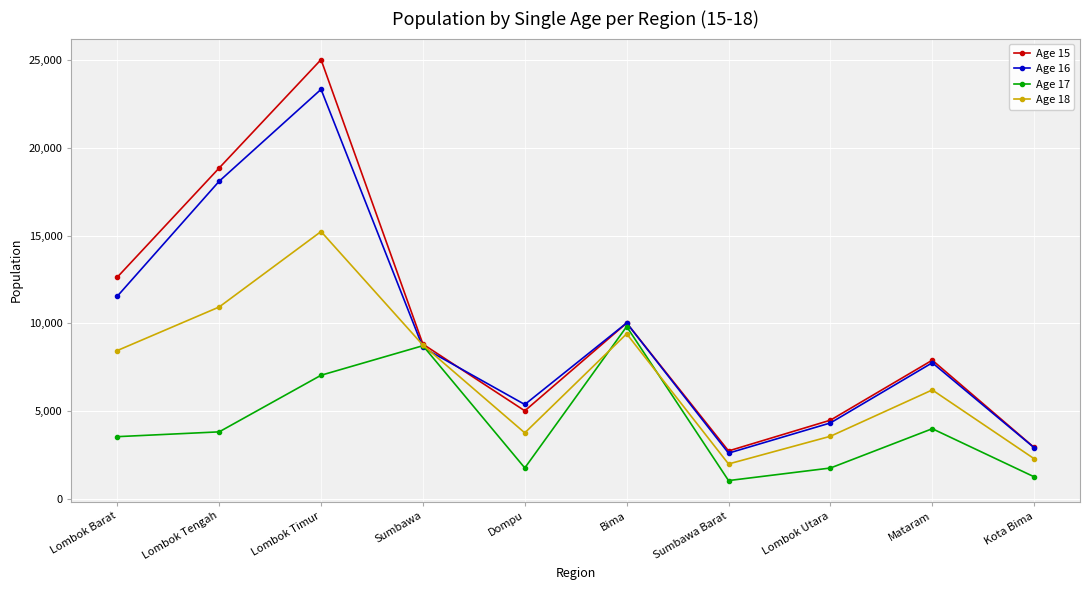

At which label does Age 17 reach its minimum?

Sumbawa Barat